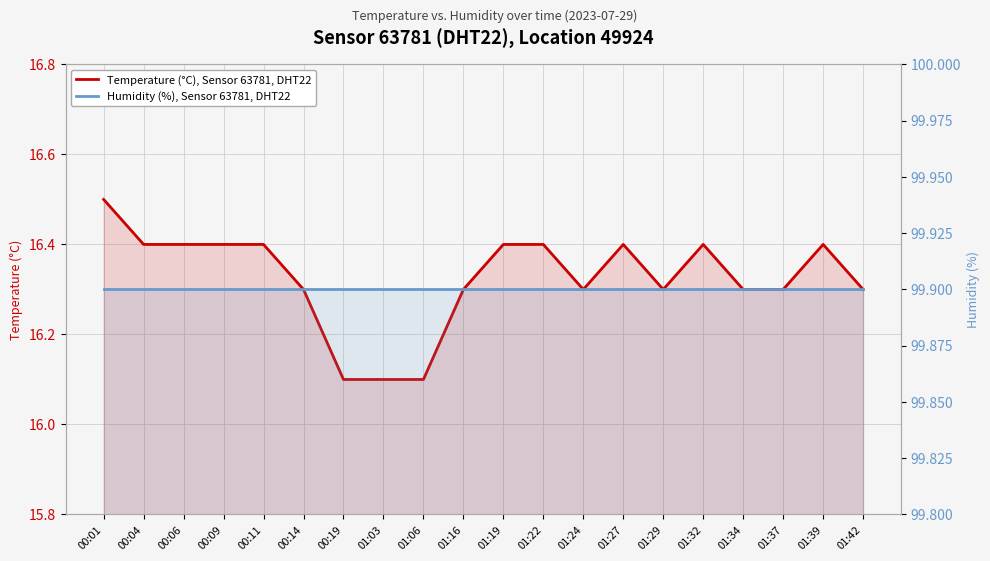

At which category is the sum across all series the highest?

00:01